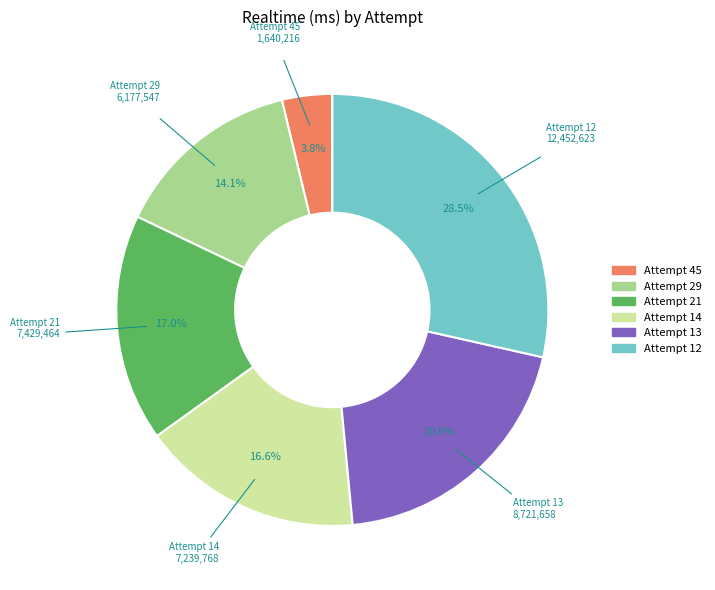

Do Attempt 14 and Attempt 21 together represent more than half of the pie?

No